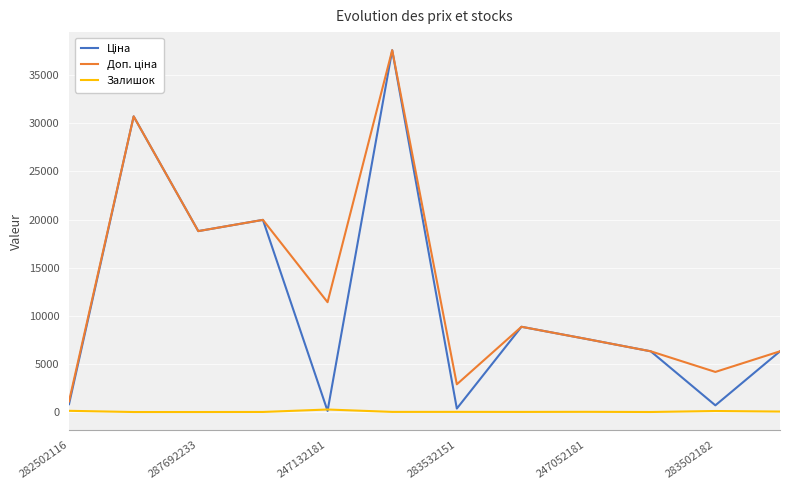

What is the greatest value displayed?

37593.6